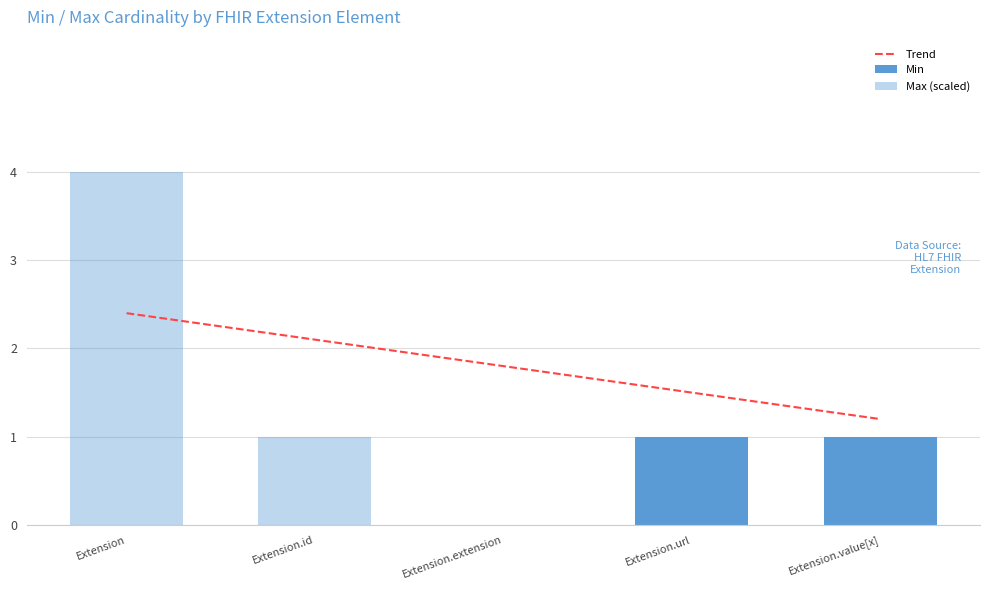

Reading right to left, list all the values displayed in this chart.

Trend: 1.2	1.5	1.8	2.1	2.4
Min: 1.0	1.0	0.0	0.0	0.0
Max (scaled): 1.0	1.0	0.0	1.0	4.0